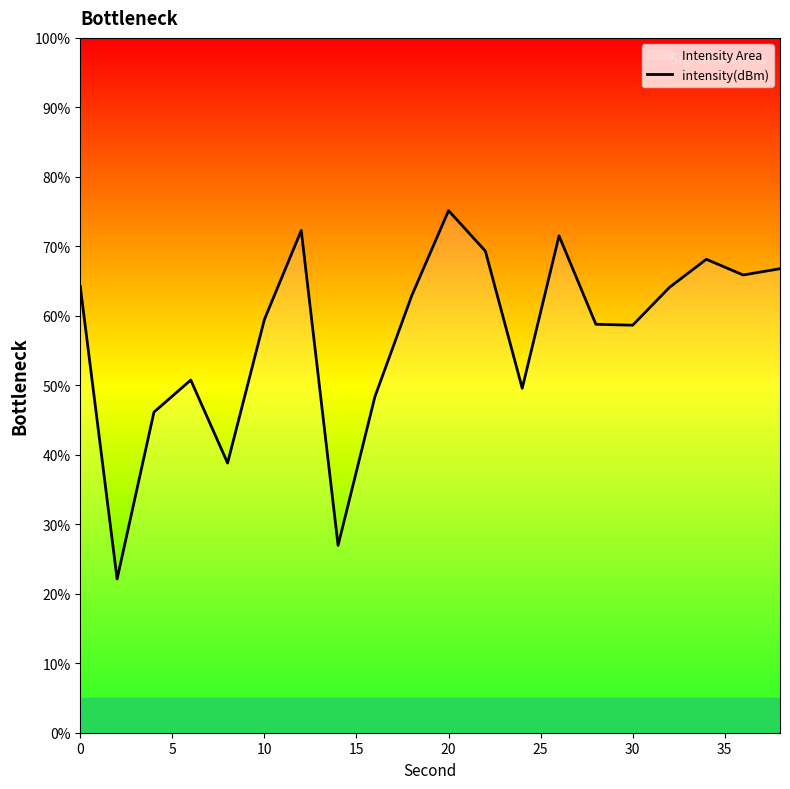

What is the difference between the maximum and minimum values?

53.0